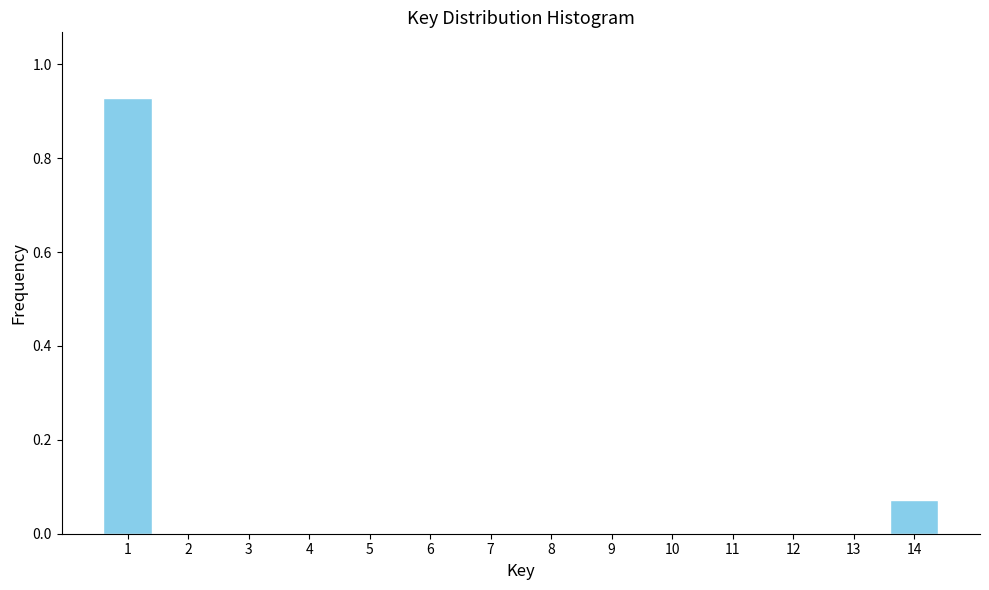

What is the change in value from 13 to 14?

+0.1